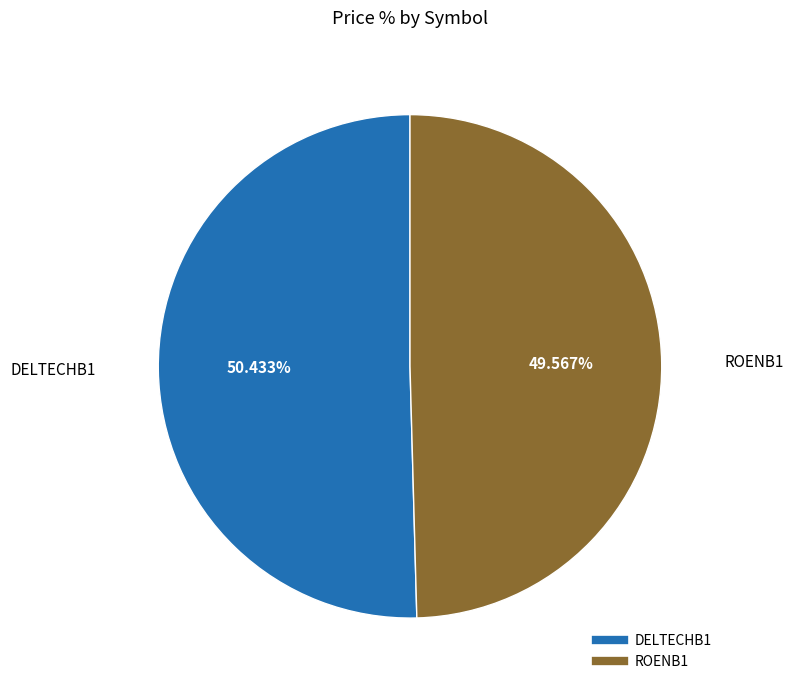

Combined, do ROENB1 and DELTECHB1 account for over 50%?

Yes